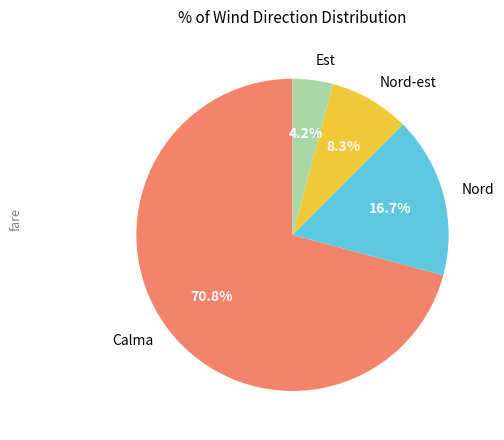

Which slice is the largest?

Calma